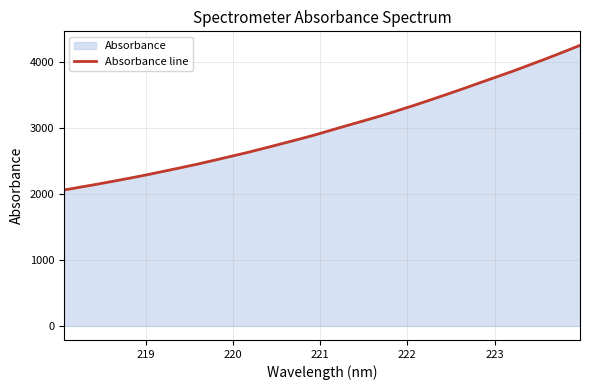

What is the minimum value shown in the chart?

2061.4